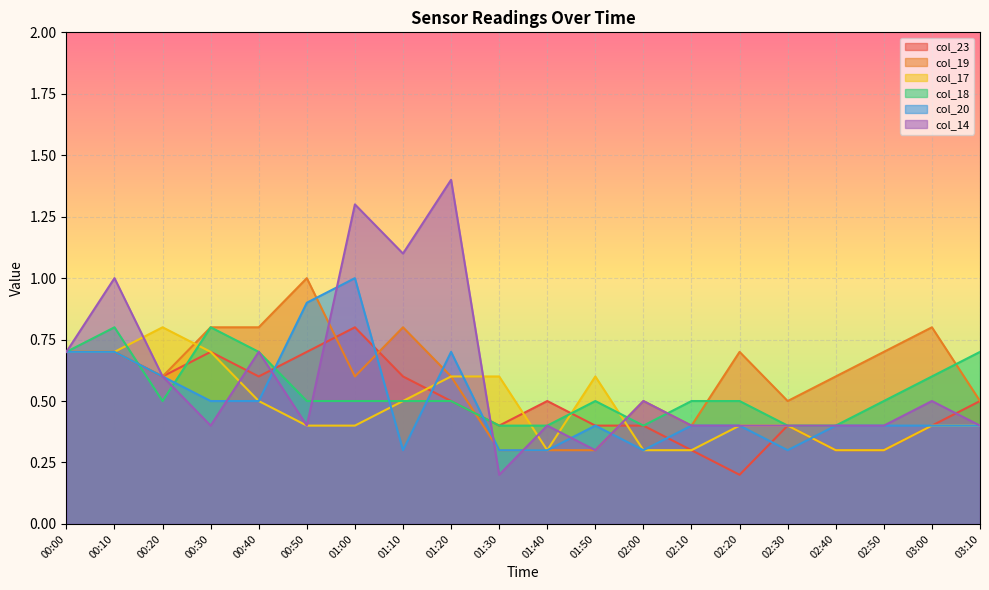

Does the chart display data point markers on the line(s)?

No